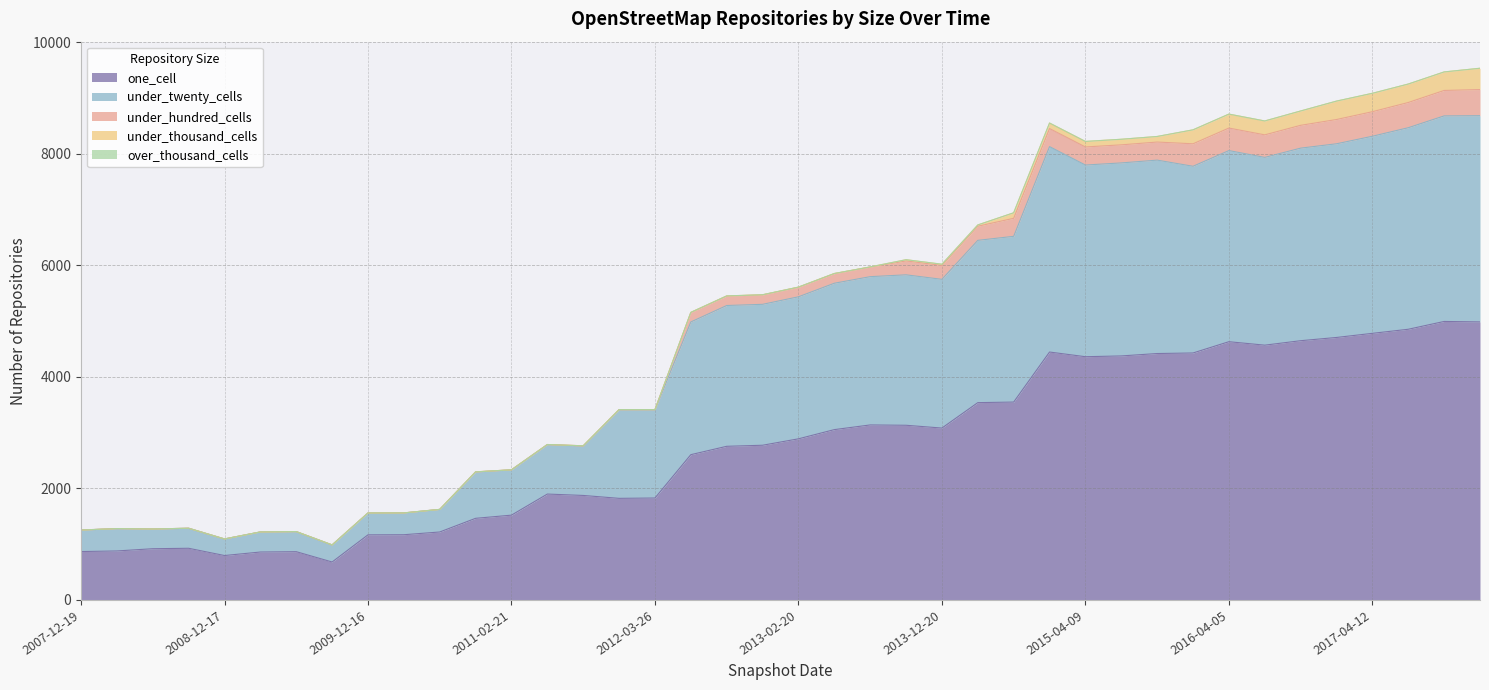

What is the maximum value shown in the chart?

4992